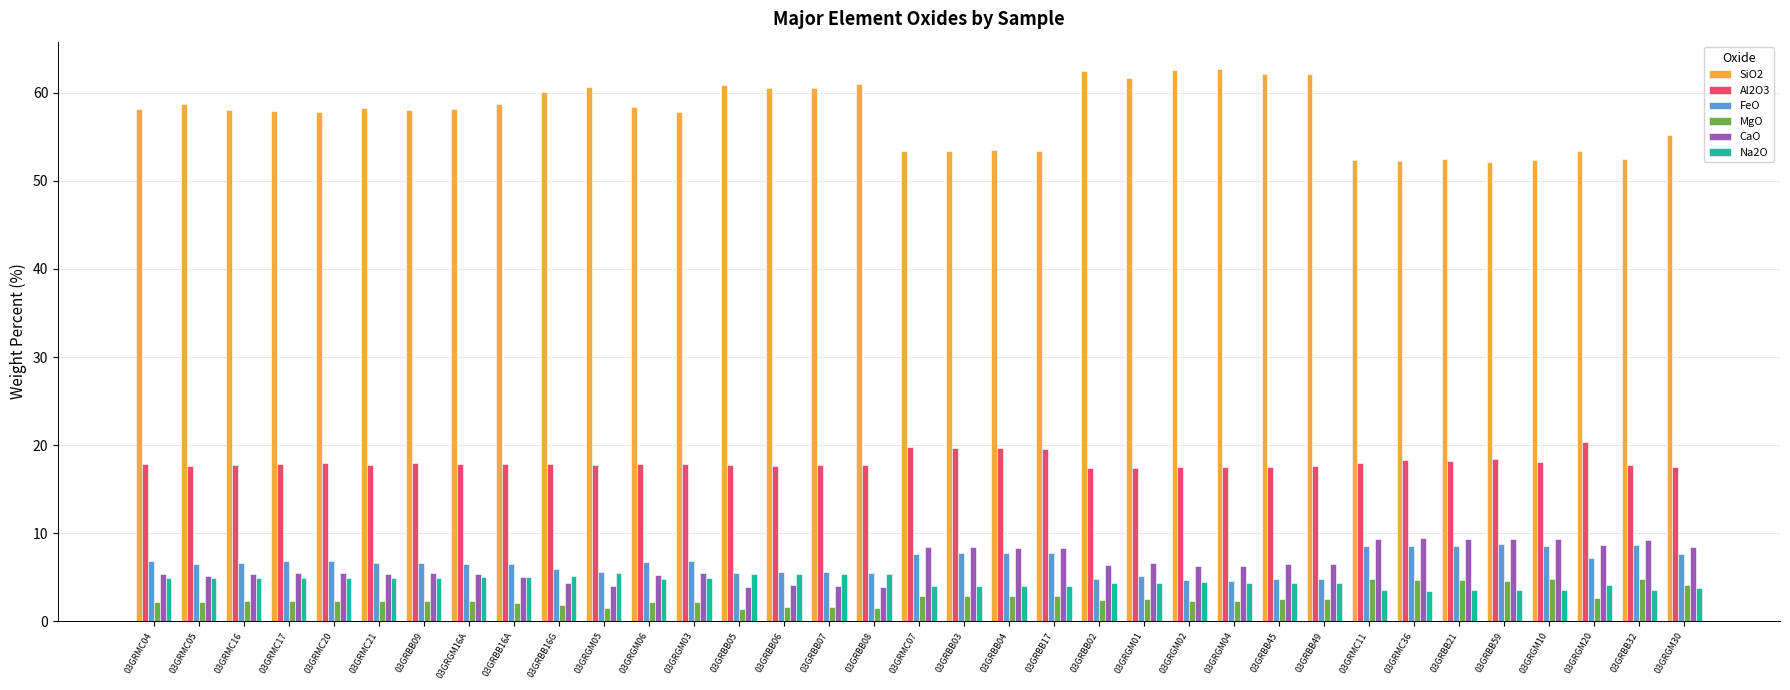

The value of MgO at 03GRBB32 is 1.4. True or false?

False